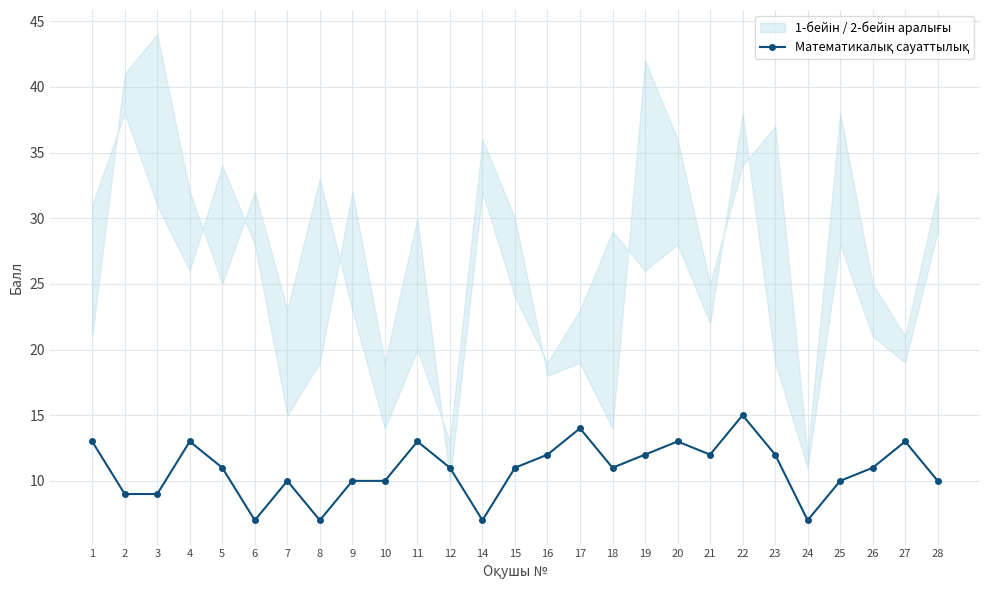

The value at 10 is 4. True or false?

False